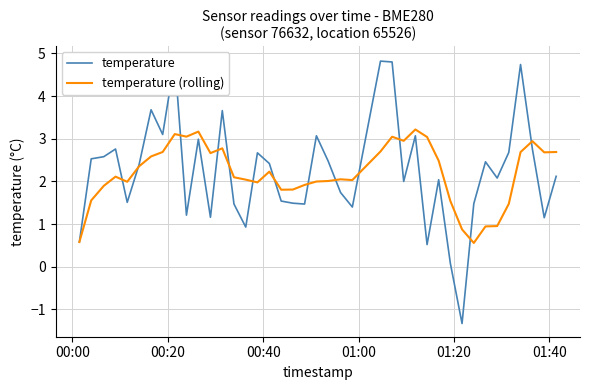

What is the lowest value of the temperature (rolling) series?

0.6